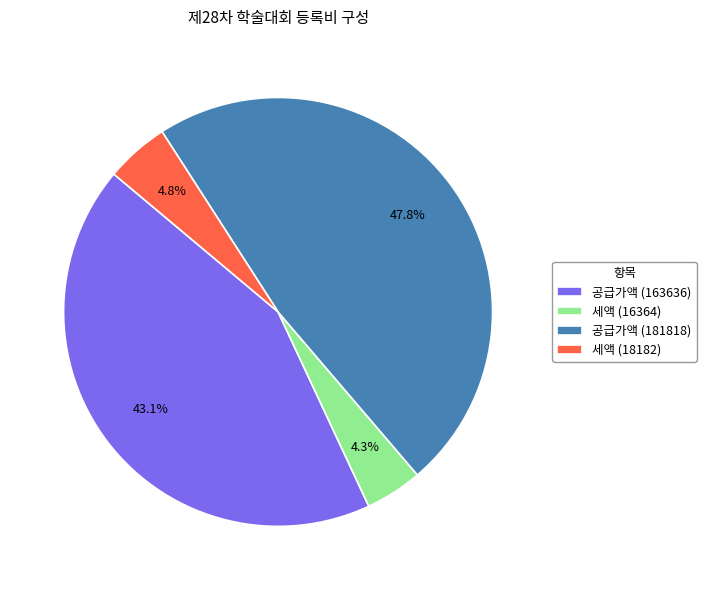

How many segments does this pie chart have?

4